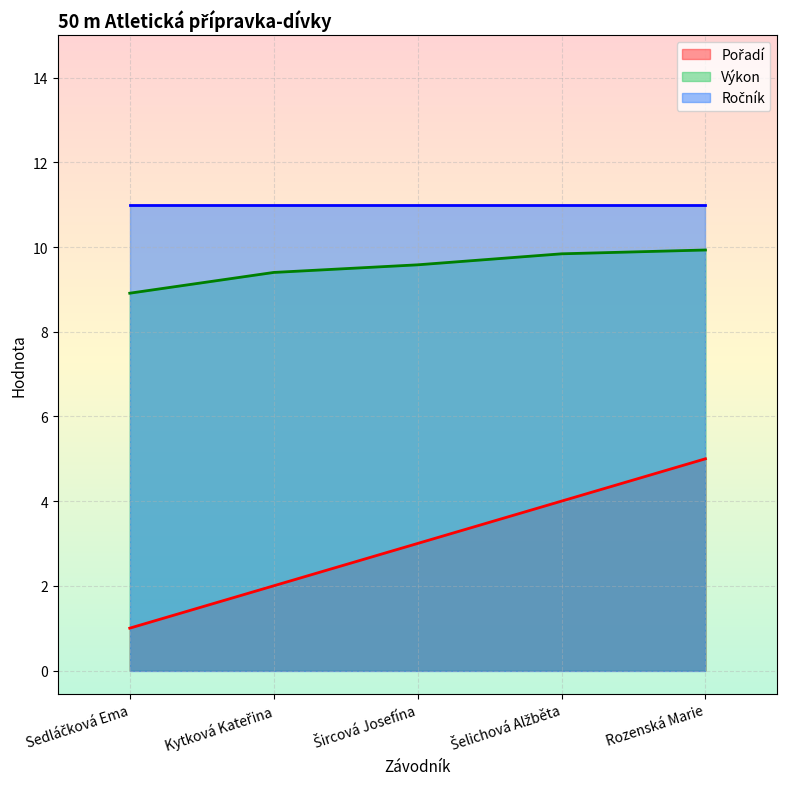

What is the greatest value displayed?

11.0